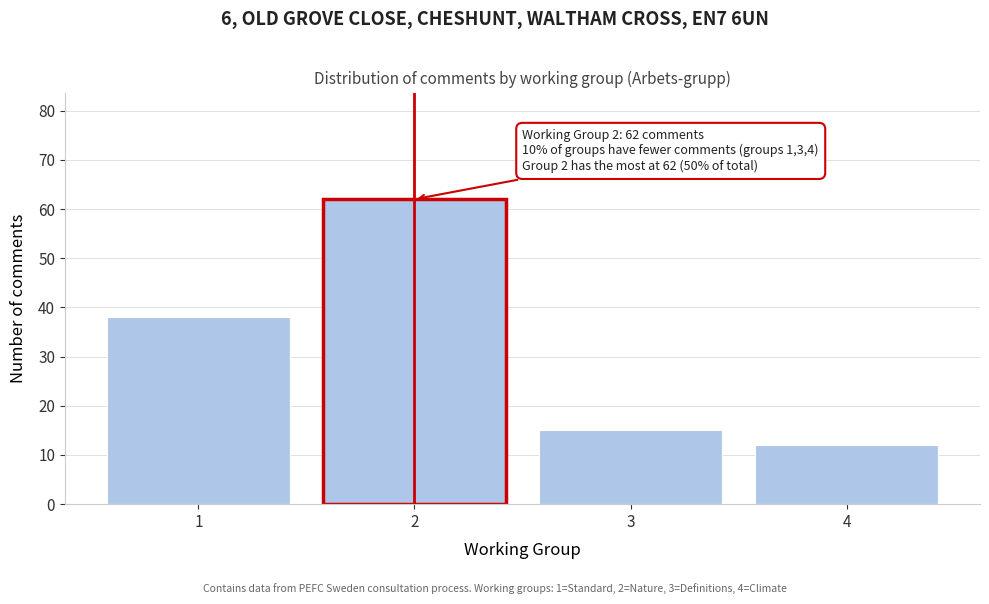

Reading left to right, extract all data points from this chart.

38	62	15	12